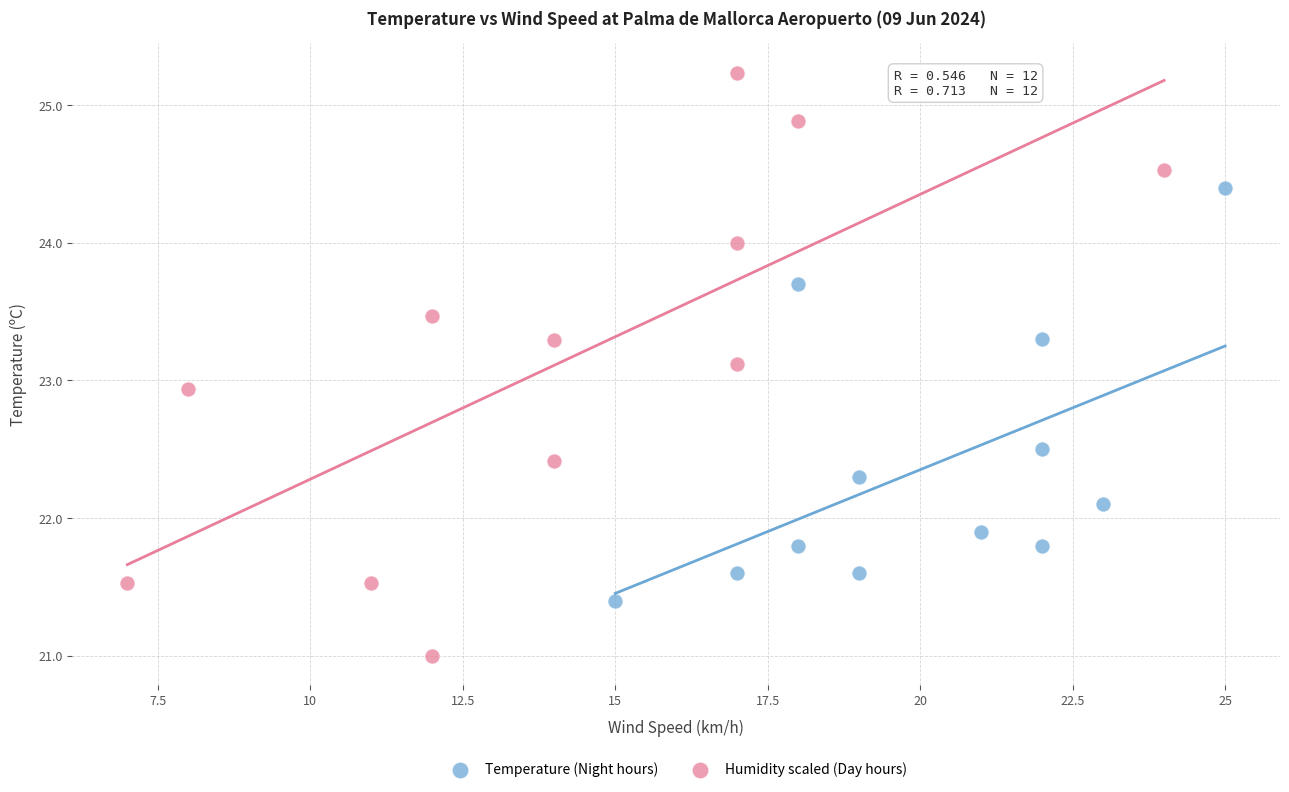

Which series contains the lowest Y value?

Humidity scaled (Day hours)